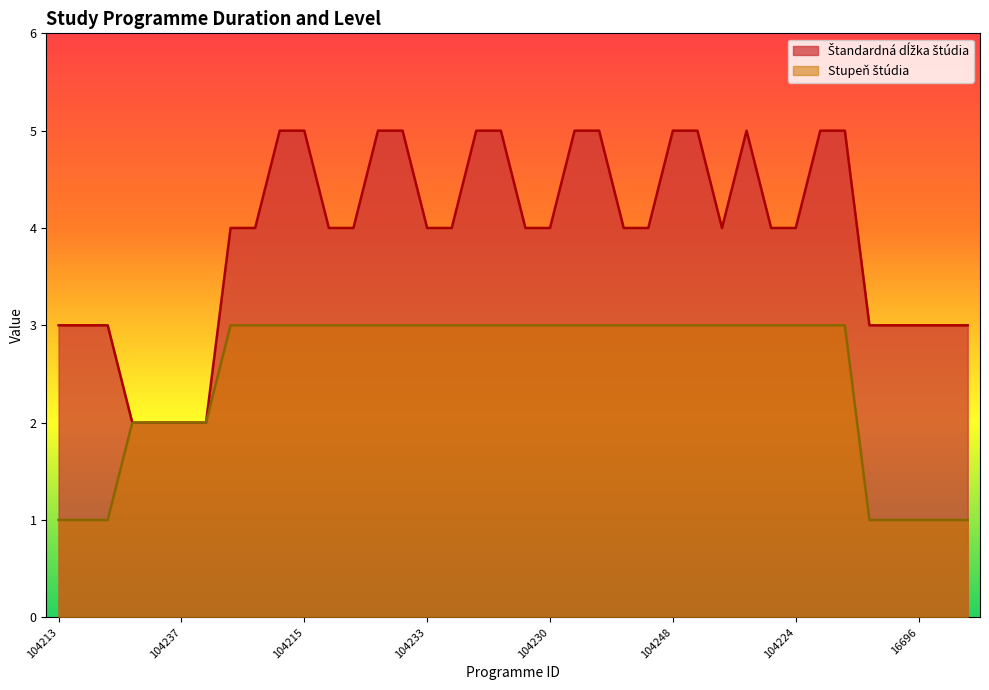

What is the label of the 24th point from the right?

104207